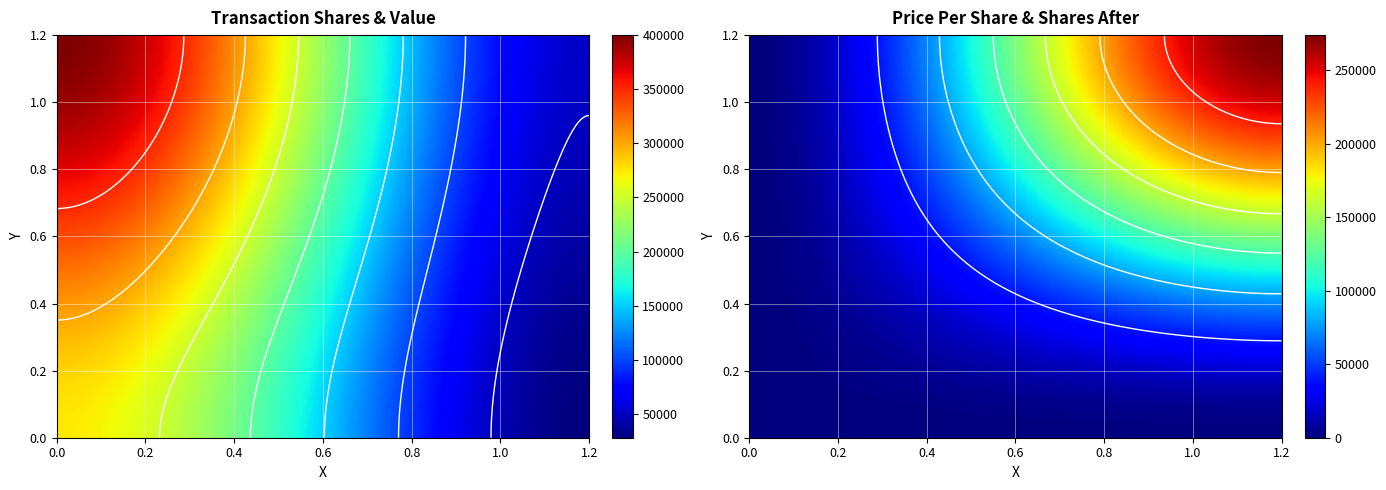

The value of Transaction Value at 2009-10-15 (S) is 20255.1. True or false?

False